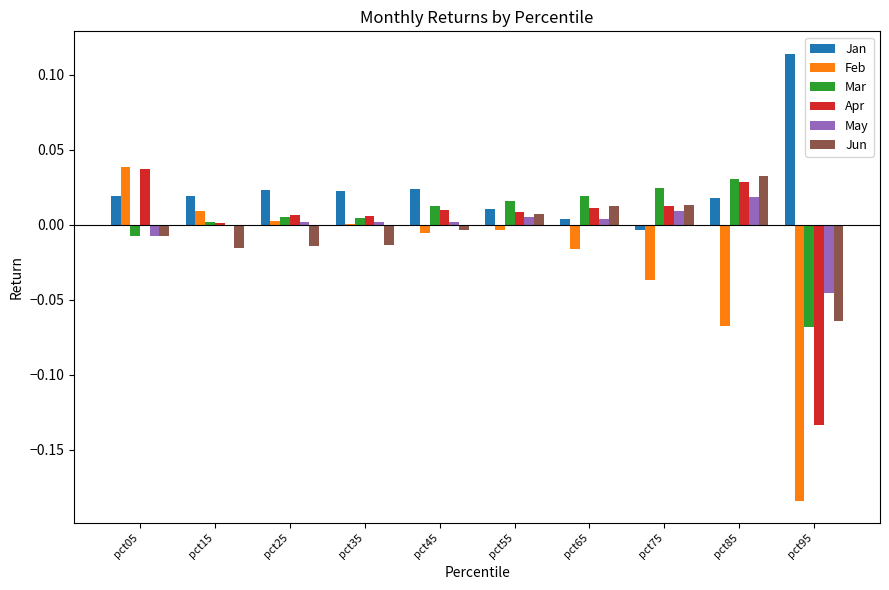

Is it true that Mar equals 0.0 at pct25?

True